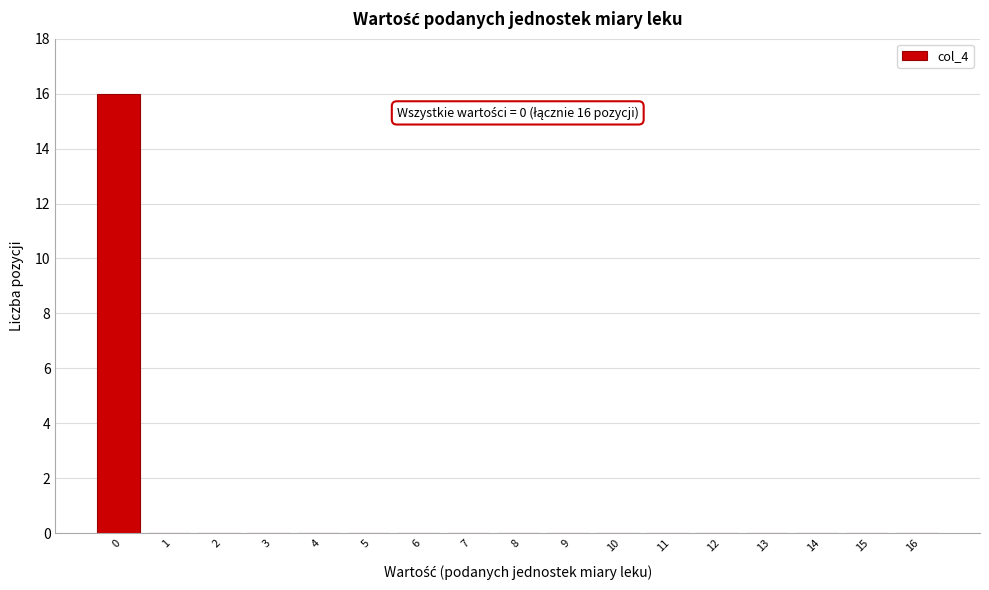

Reading left to right, transcribe all the data shown in this chart.

0=16	1=0	2=0	3=0	4=0	5=0	6=0	7=0	8=0	9=0	10=0	11=0	12=0	13=0	14=0	15=0	16=0